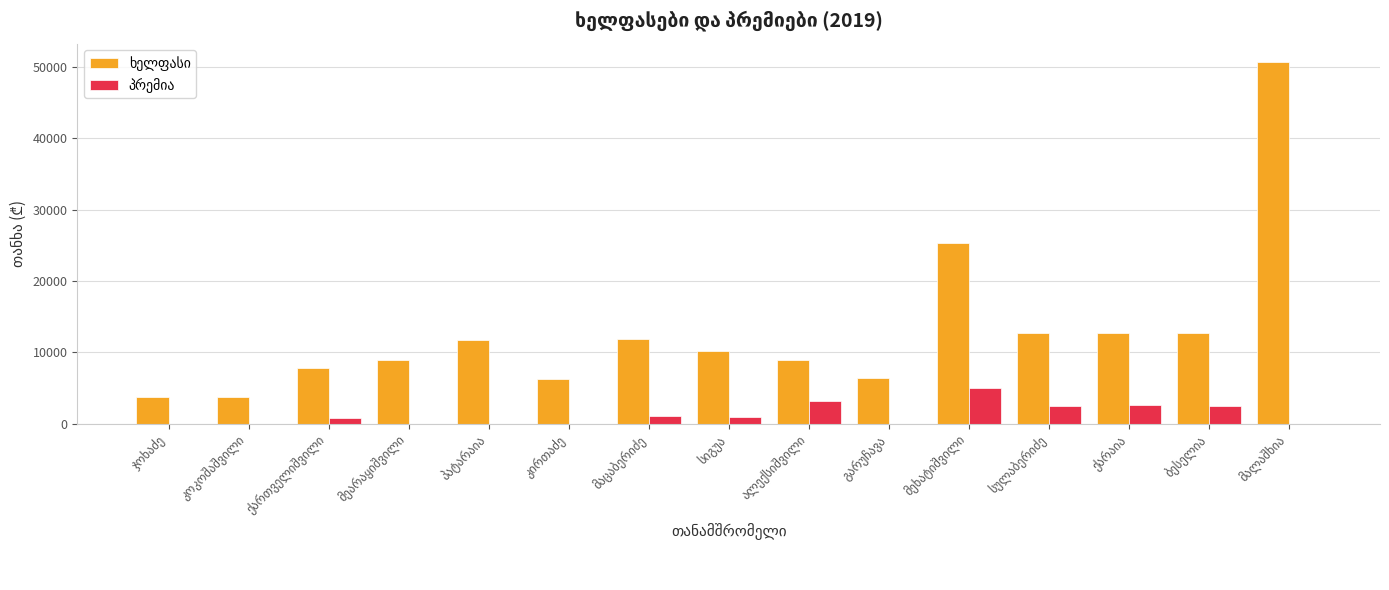

Count the number of categories in the chart.

15